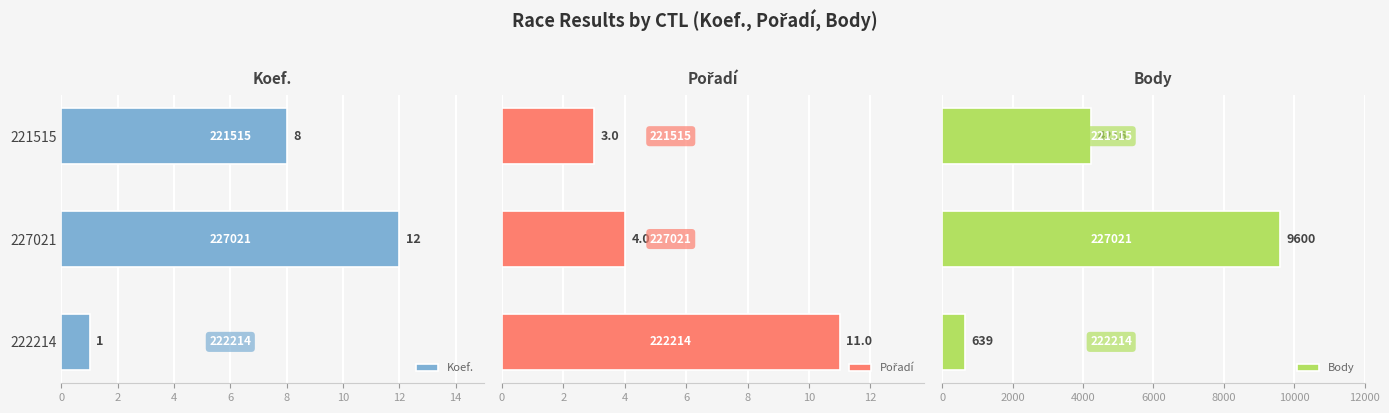

Reading right to left, list all the values displayed in this chart.

Koef.: 8	12	1
Pořadí: 3	4	11
Body: 4216	9600	639